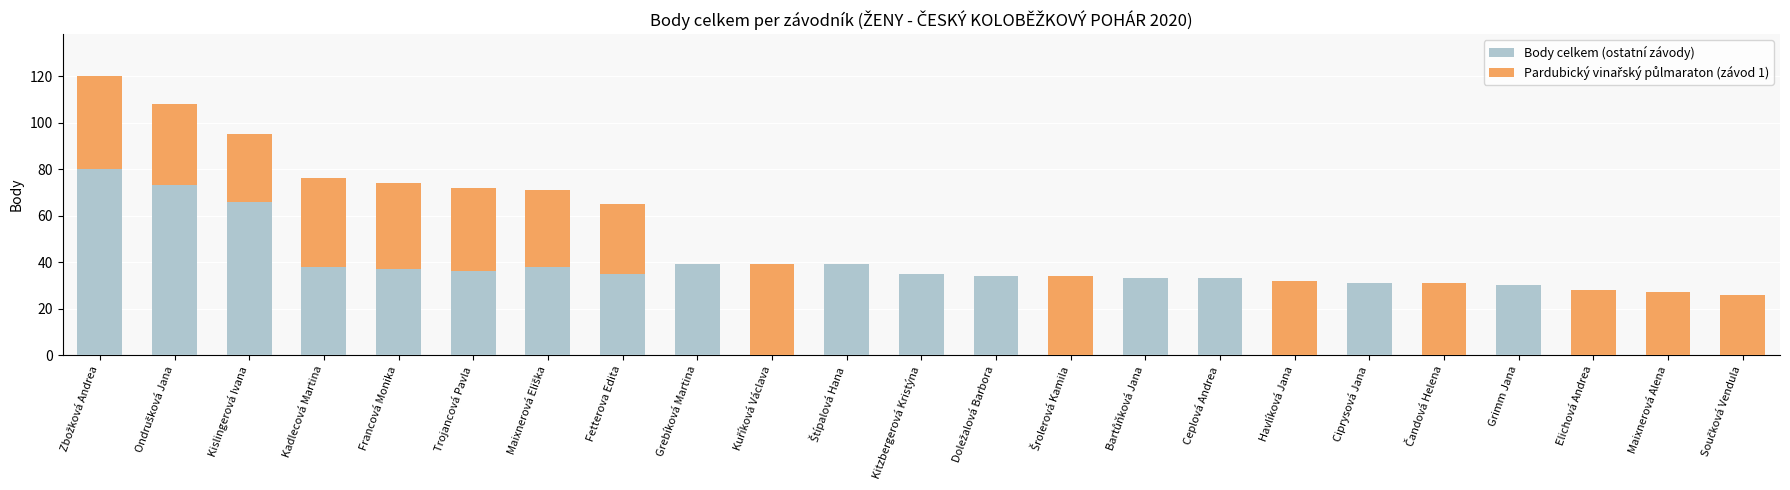

What is the total value across all series at Kitzbergerová Kristýna?

35